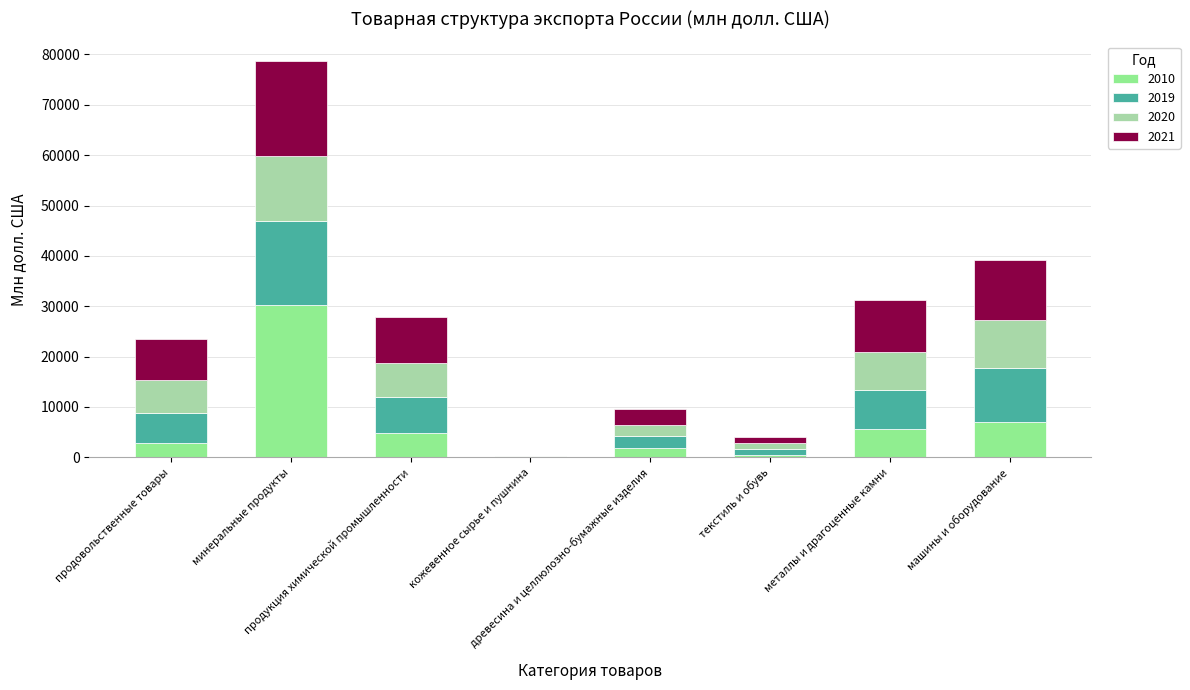

Which category has the highest value in the 2010 series?

минеральные продукты